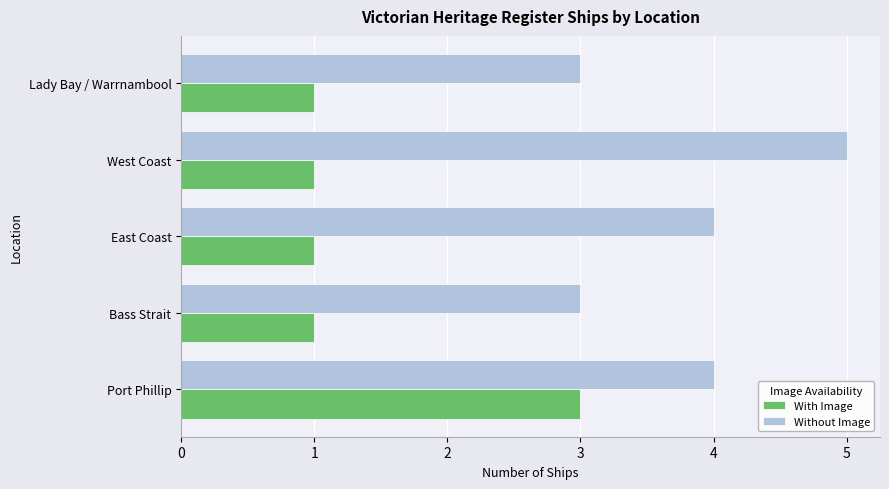

List the series in order of their overall mean, highest first.

Without Image, With Image